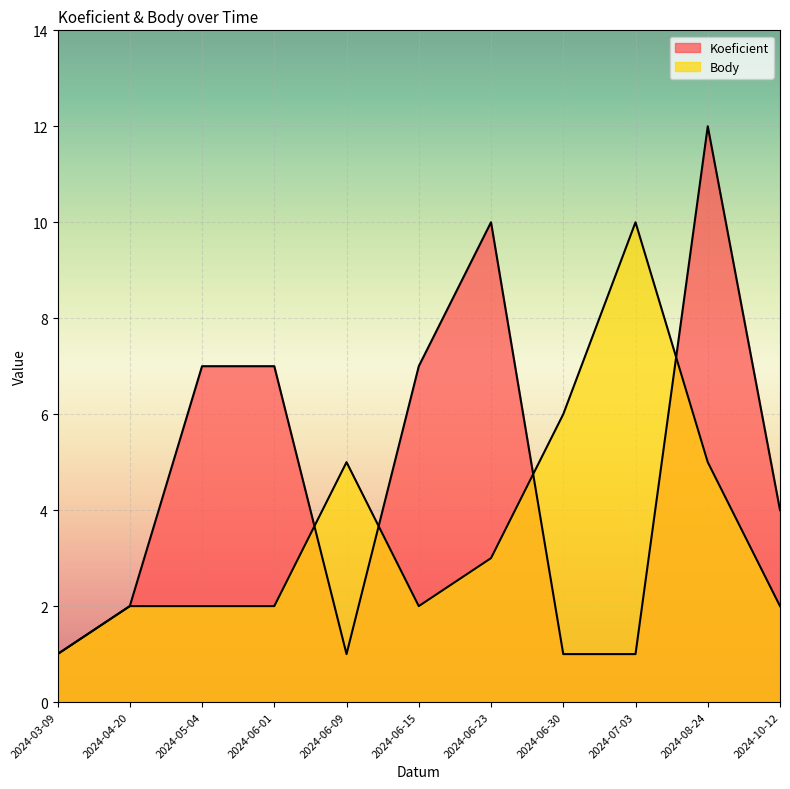

What is the sum of all Koeficient values?

53